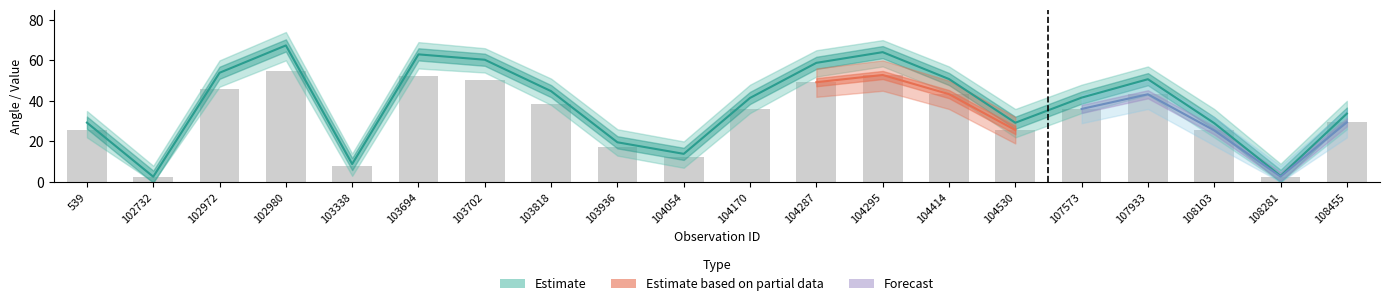

How many data points in scan_angle (bars) are above 36?

10